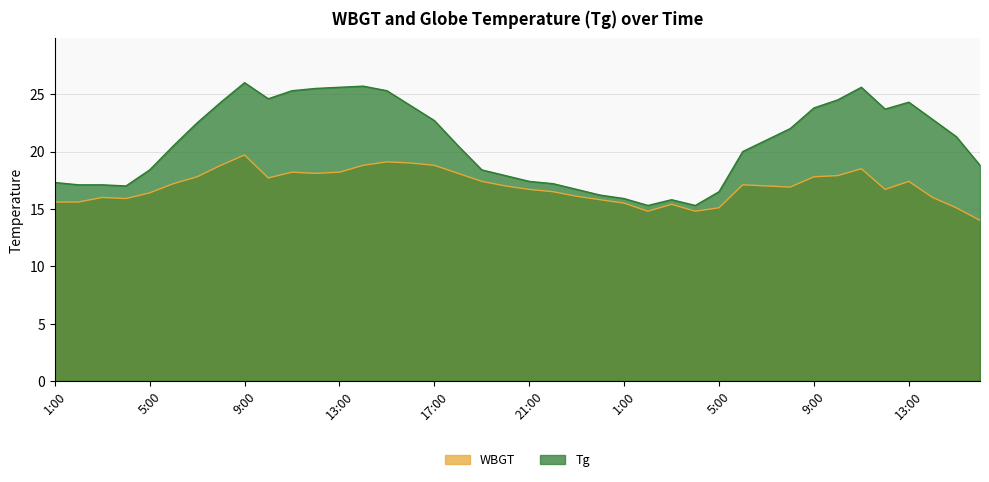

The Tg series shows 5.8 at 17:00. True or false?

False